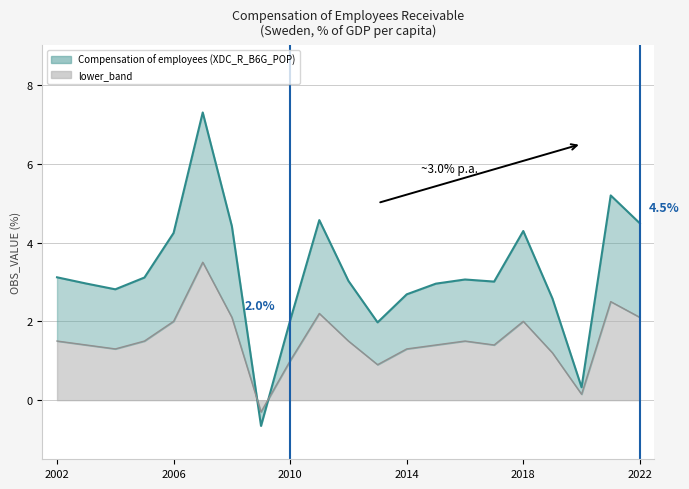

Between which two adjacent categories do Compensation of employees (XDC_R_B6G_POP) and lower_band first intersect?

2008 and 2009